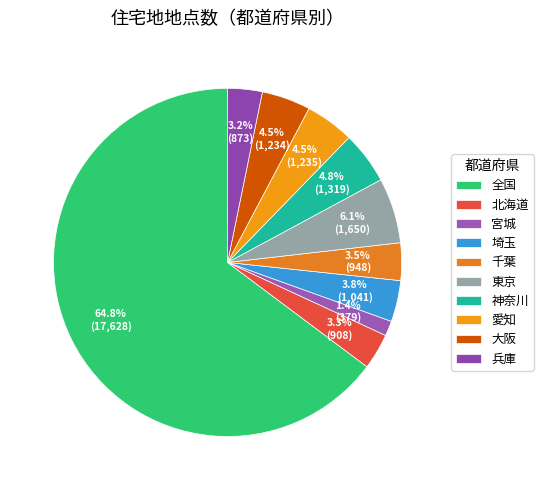

To the nearest percent, what is the combined percentage of 北海道 and 全国?

68%